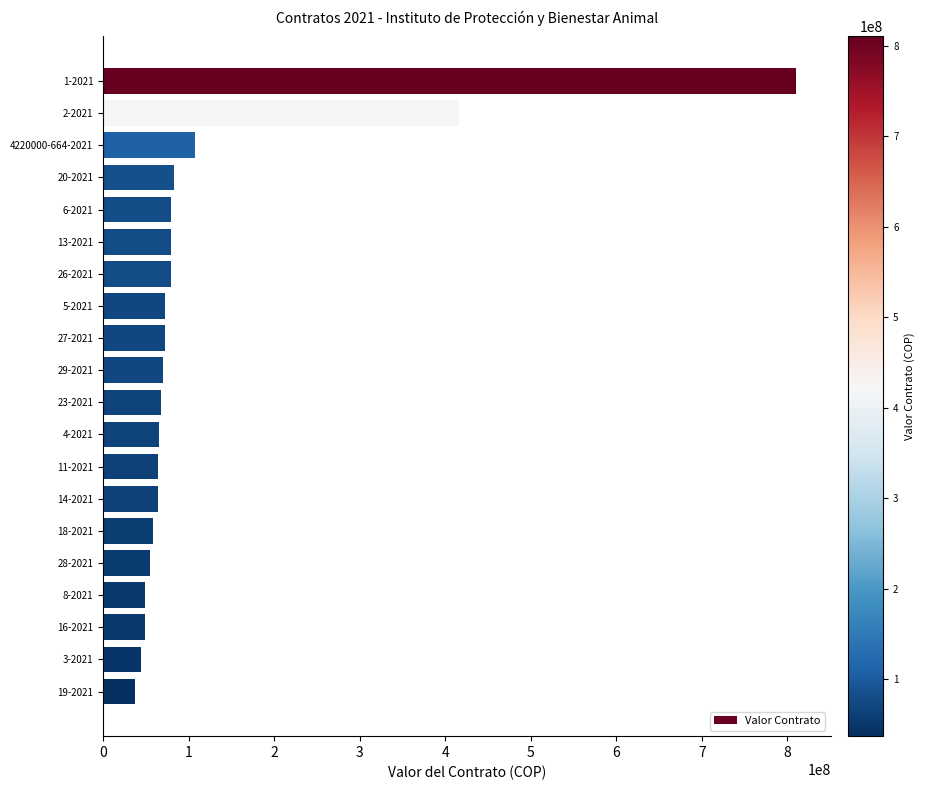

How many data points does each series have?

20